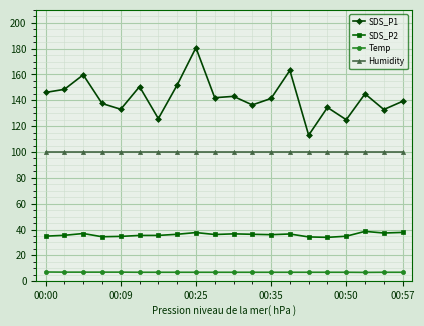

Which series has the widest spread of values?

SDS_P1